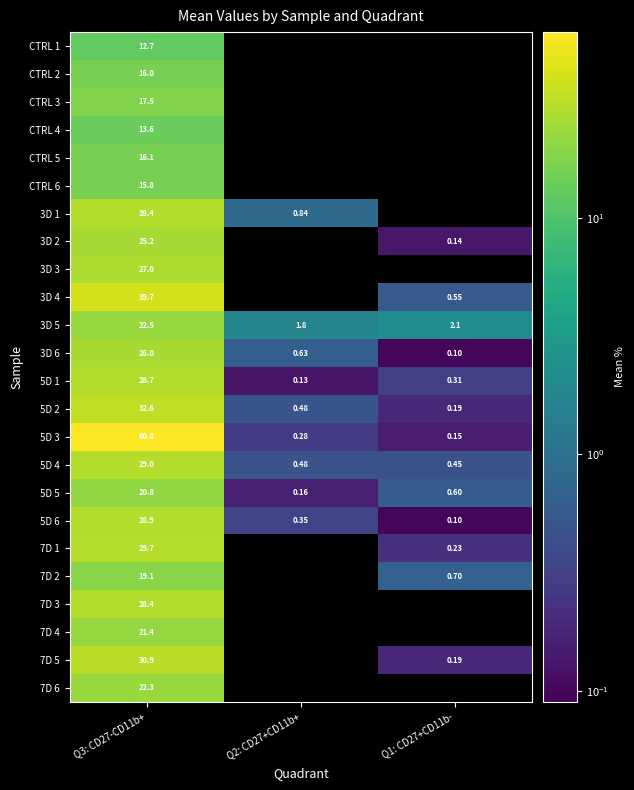

What is the spread (max minus min) of values at Q3: CD27-CD11b+?

48.1